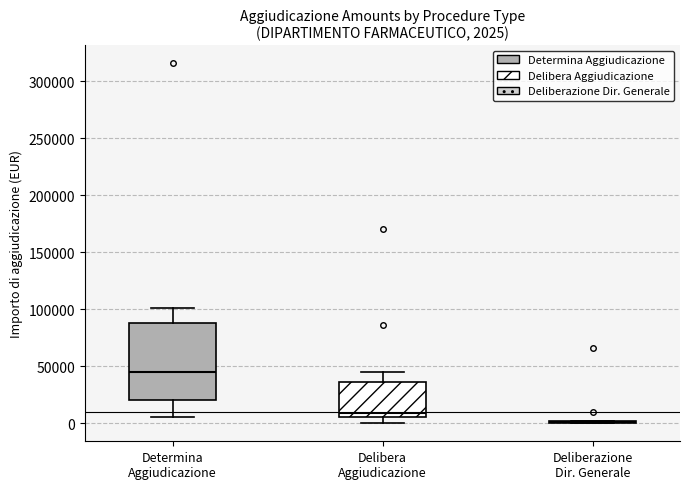

Which box is the tallest, from its lower edge to its upper edge?

Determina Aggiudicazione